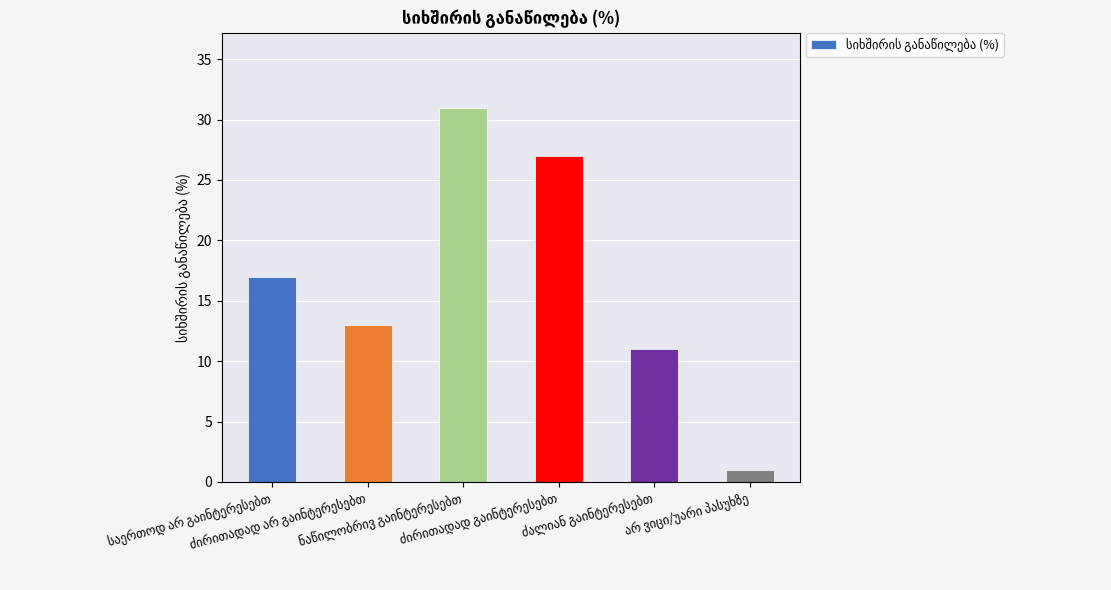

What is the value of the 3rd bar from the left?

31